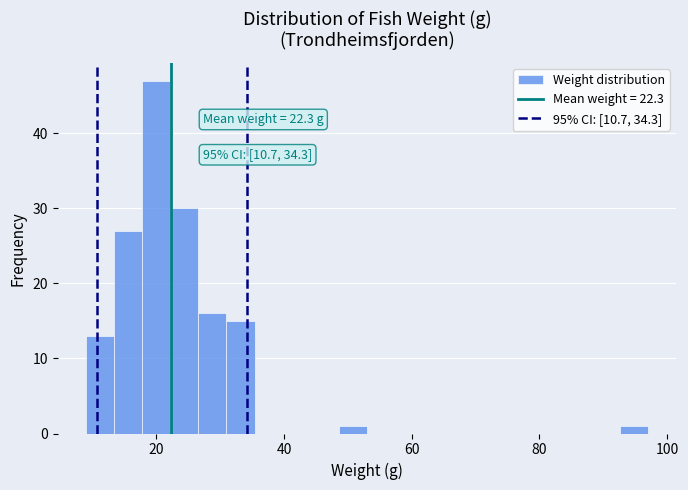

Read against the x-axis, roughly where is the centre of the tallest bar?

20